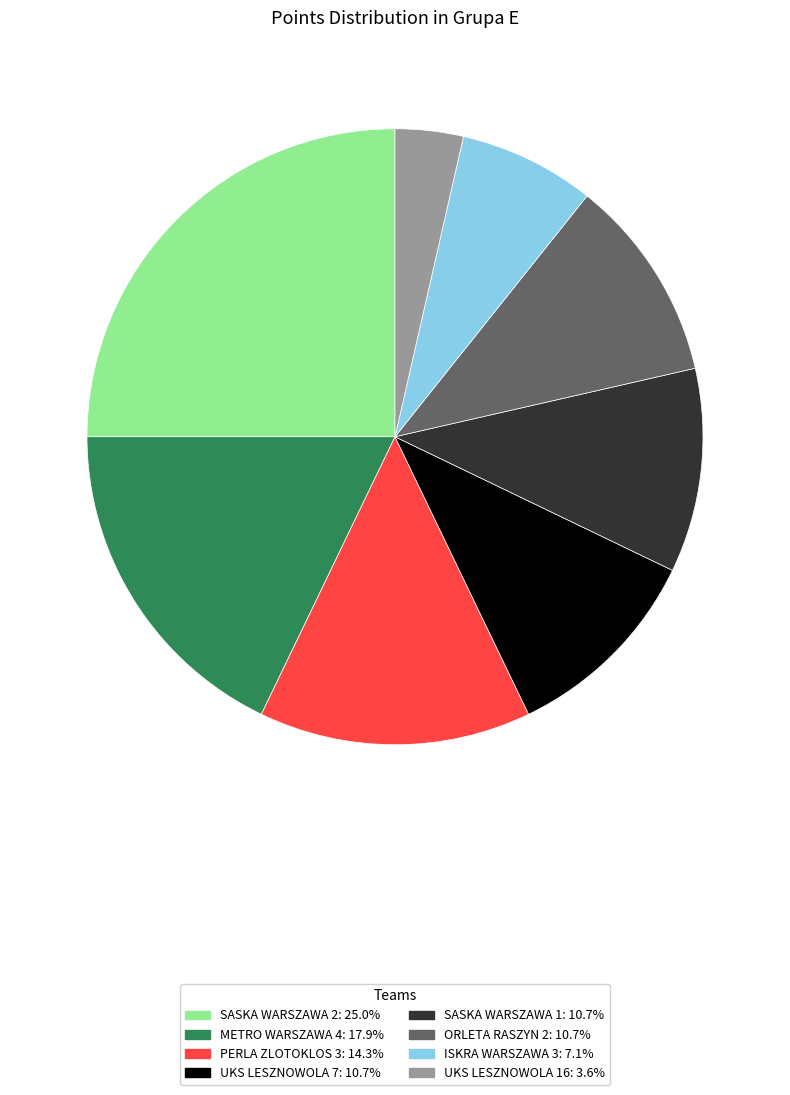

What is the ratio of the value at ISKRA WARSZAWA 3 to the value at UKS LESZNOWOLA 16?

2.0